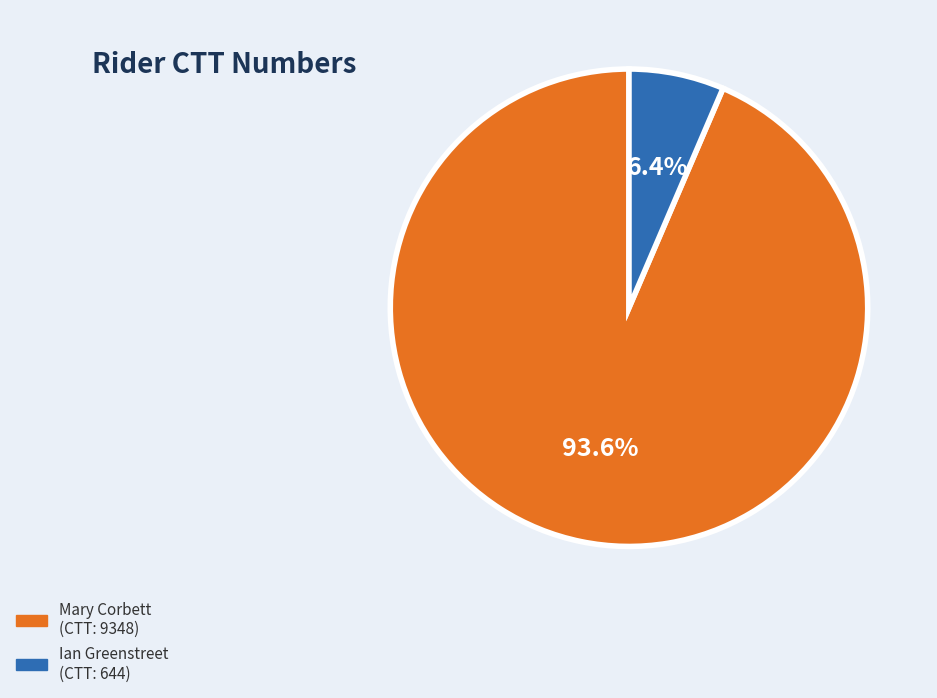

Rank the categories by value from lowest to highest.

Ian Greenstreet, Mary Corbett